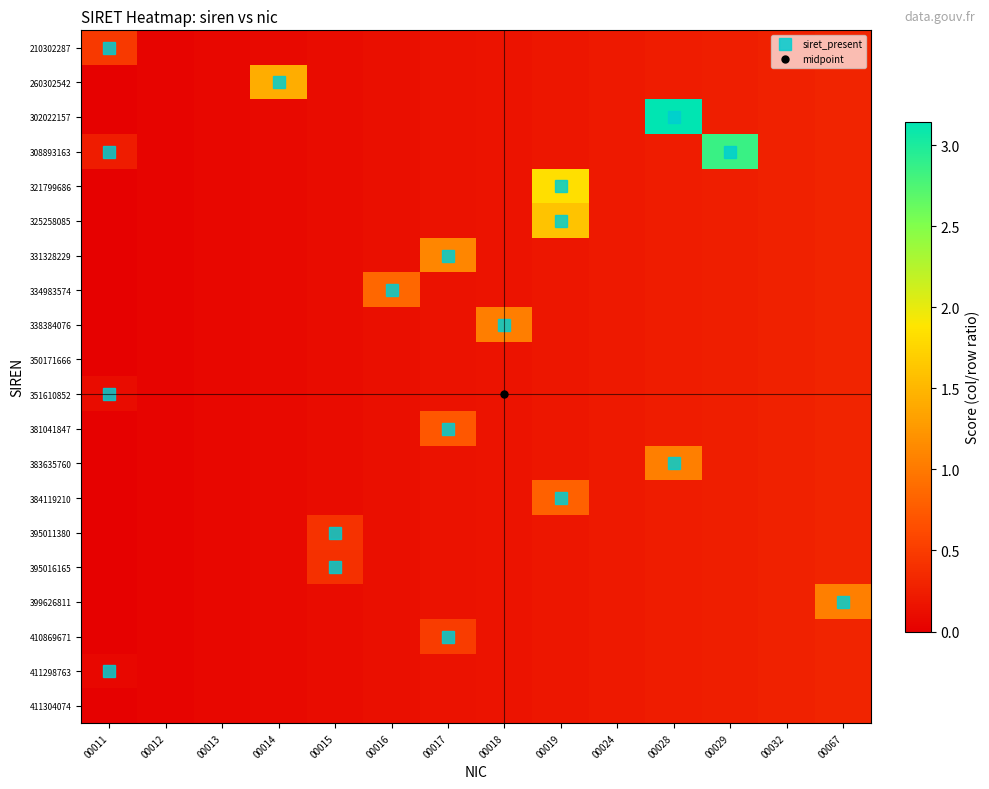

Reading left to right, what are all the values shown in this chart?

210302287: 00011=0.5	00012=0.0	00013=0.1	00014=0.1	00015=0.1	00016=0.1	00017=0.1	00018=0.2	00019=0.2	00024=0.2	00028=0.2	00029=0.3	00032=0.3	00067=0.3
260302542: 00011=0.0	00012=0.0	00013=0.1	00014=1.4	00015=0.1	00016=0.1	00017=0.1	00018=0.2	00019=0.2	00024=0.2	00028=0.2	00029=0.3	00032=0.3	00067=0.3
302022157: 00011=0.0	00012=0.0	00013=0.1	00014=0.1	00015=0.1	00016=0.1	00017=0.1	00018=0.2	00019=0.2	00024=0.2	00028=3.1	00029=0.3	00032=0.3	00067=0.3
308893163: 00011=0.2	00012=0.0	00013=0.1	00014=0.1	00015=0.1	00016=0.1	00017=0.1	00018=0.2	00019=0.2	00024=0.2	00028=0.2	00029=2.9	00032=0.3	00067=0.3
321799686: 00011=0.0	00012=0.0	00013=0.1	00014=0.1	00015=0.1	00016=0.1	00017=0.1	00018=0.2	00019=1.8	00024=0.2	00028=0.2	00029=0.3	00032=0.3	00067=0.3
325258085: 00011=0.0	00012=0.0	00013=0.1	00014=0.1	00015=0.1	00016=0.1	00017=0.1	00018=0.2	00019=1.6	00024=0.2	00028=0.2	00029=0.3	00032=0.3	00067=0.3
331328229: 00011=0.0	00012=0.0	00013=0.1	00014=0.1	00015=0.1	00016=0.1	00017=1.1	00018=0.2	00019=0.2	00024=0.2	00028=0.2	00029=0.3	00032=0.3	00067=0.3
334983574: 00011=0.0	00012=0.0	00013=0.1	00014=0.1	00015=0.1	00016=0.9	00017=0.1	00018=0.2	00019=0.2	00024=0.2	00028=0.2	00029=0.3	00032=0.3	00067=0.3
338384076: 00011=0.0	00012=0.0	00013=0.1	00014=0.1	00015=0.1	00016=0.1	00017=0.1	00018=1.0	00019=0.2	00024=0.2	00028=0.2	00029=0.3	00032=0.3	00067=0.3
350171666: 00011=0.0	00012=0.0	00013=0.1	00014=0.1	00015=0.1	00016=0.1	00017=0.1	00018=0.2	00019=0.2	00024=0.2	00028=0.2	00029=0.3	00032=0.3	00067=0.3
351610852: 00011=0.1	00012=0.0	00013=0.1	00014=0.1	00015=0.1	00016=0.1	00017=0.1	00018=0.2	00019=0.2	00024=0.2	00028=0.2	00029=0.3	00032=0.3	00067=0.3
381041847: 00011=0.0	00012=0.0	00013=0.1	00014=0.1	00015=0.1	00016=0.1	00017=0.7	00018=0.2	00019=0.2	00024=0.2	00028=0.2	00029=0.3	00032=0.3	00067=0.3
383635760: 00011=0.0	00012=0.0	00013=0.1	00014=0.1	00015=0.1	00016=0.1	00017=0.1	00018=0.2	00019=0.2	00024=0.2	00028=1.0	00029=0.3	00032=0.3	00067=0.3
384119210: 00011=0.0	00012=0.0	00013=0.1	00014=0.1	00015=0.1	00016=0.1	00017=0.1	00018=0.2	00019=0.8	00024=0.2	00028=0.2	00029=0.3	00032=0.3	00067=0.3
395011380: 00011=0.0	00012=0.0	00013=0.1	00014=0.1	00015=0.4	00016=0.1	00017=0.1	00018=0.2	00019=0.2	00024=0.2	00028=0.2	00029=0.3	00032=0.3	00067=0.3
395016165: 00011=0.0	00012=0.0	00013=0.1	00014=0.1	00015=0.4	00016=0.1	00017=0.1	00018=0.2	00019=0.2	00024=0.2	00028=0.2	00029=0.3	00032=0.3	00067=0.3
399626811: 00011=0.0	00012=0.0	00013=0.1	00014=0.1	00015=0.1	00016=0.1	00017=0.1	00018=0.2	00019=0.2	00024=0.2	00028=0.2	00029=0.3	00032=0.3	00067=1.1
410869671: 00011=0.0	00012=0.0	00013=0.1	00014=0.1	00015=0.1	00016=0.1	00017=0.5	00018=0.2	00019=0.2	00024=0.2	00028=0.2	00029=0.3	00032=0.3	00067=0.3
411298763: 00011=0.1	00012=0.0	00013=0.1	00014=0.1	00015=0.1	00016=0.1	00017=0.1	00018=0.2	00019=0.2	00024=0.2	00028=0.2	00029=0.3	00032=0.3	00067=0.3
411304074: 00011=0.0	00012=0.0	00013=0.1	00014=0.1	00015=0.1	00016=0.1	00017=0.1	00018=0.2	00019=0.2	00024=0.2	00028=0.2	00029=0.3	00032=0.3	00067=0.3